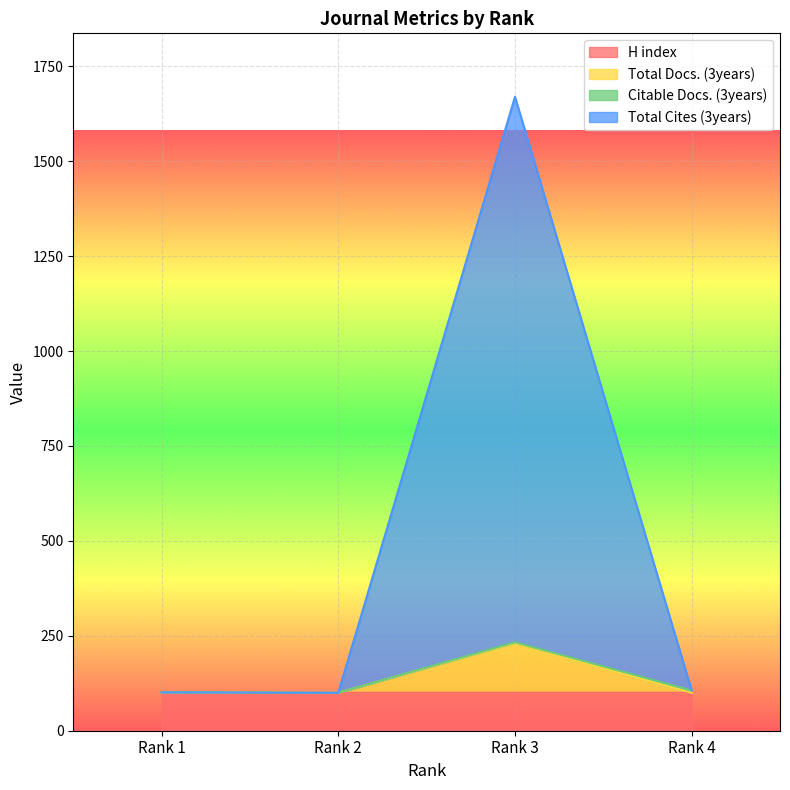

Where does the Total Docs. (3years) series first go above 106?

Rank 3